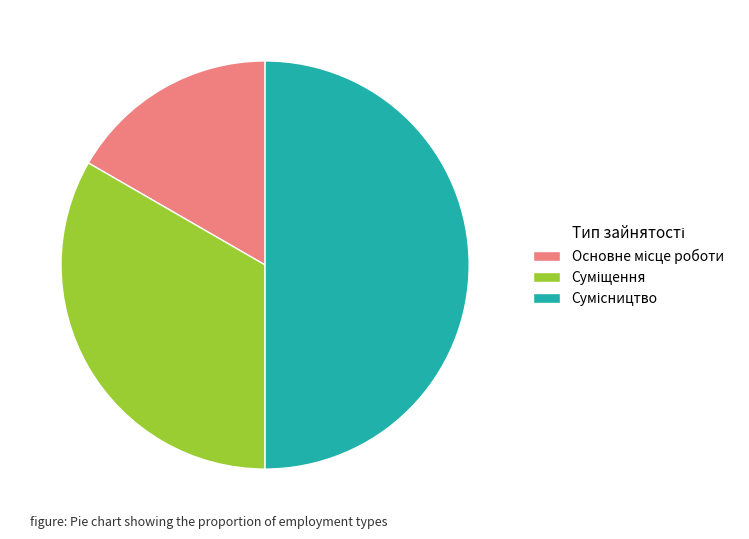

Is it true that Сумісництво is 40% of the pie?

False